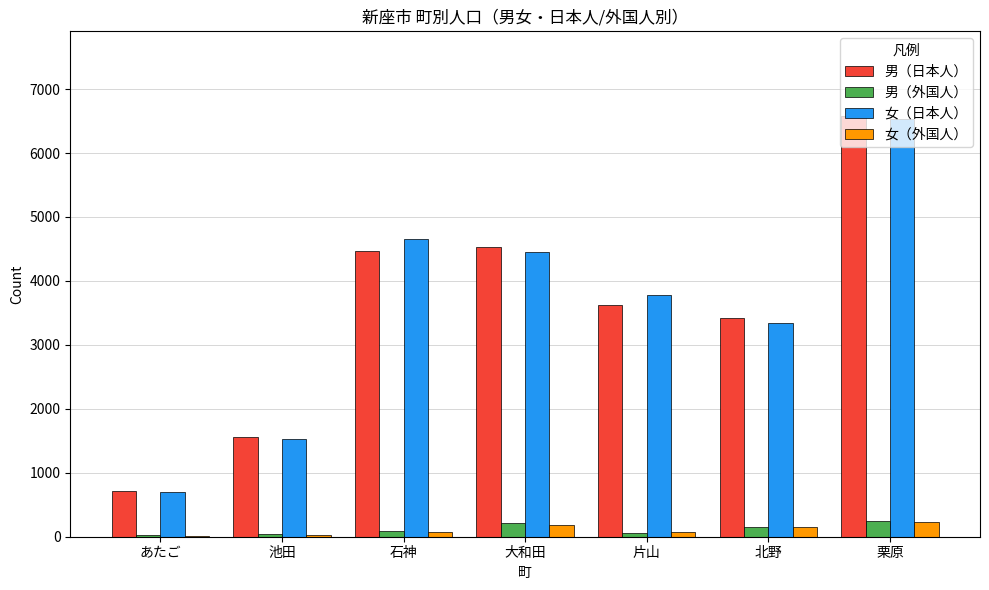

Which category has the highest value across all series?

栗原